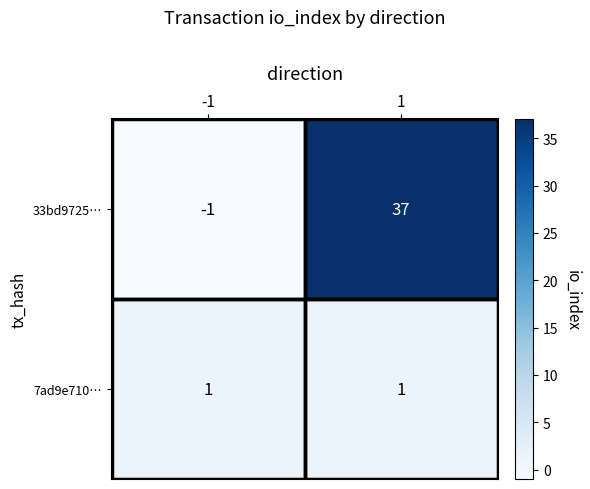

What is the difference between the maximum and minimum values in the 33bd9725… series?

38